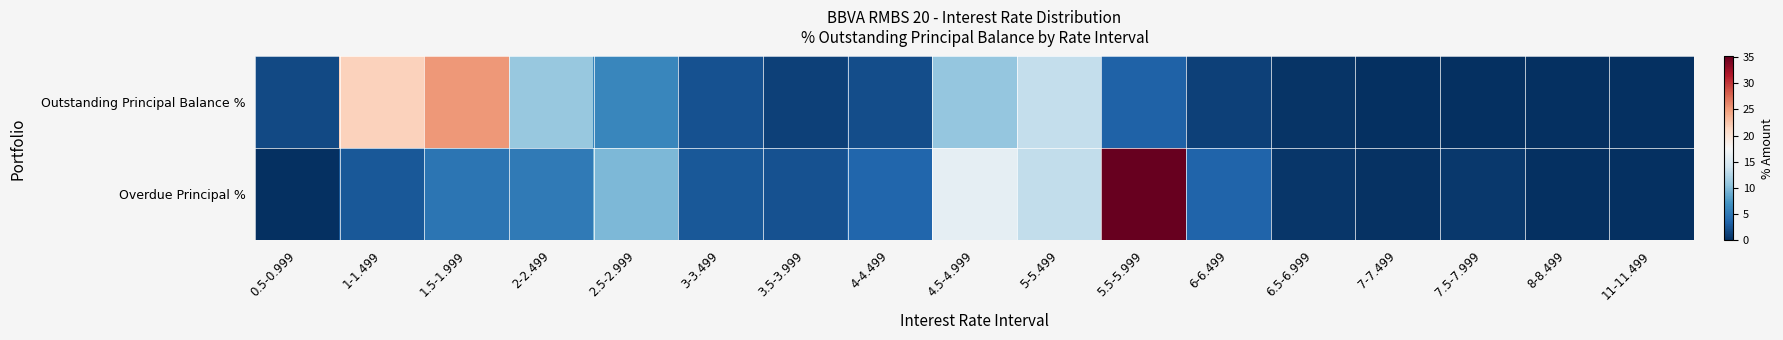

What is the difference between the highest and lowest values at 2.5-2.999?

3.6